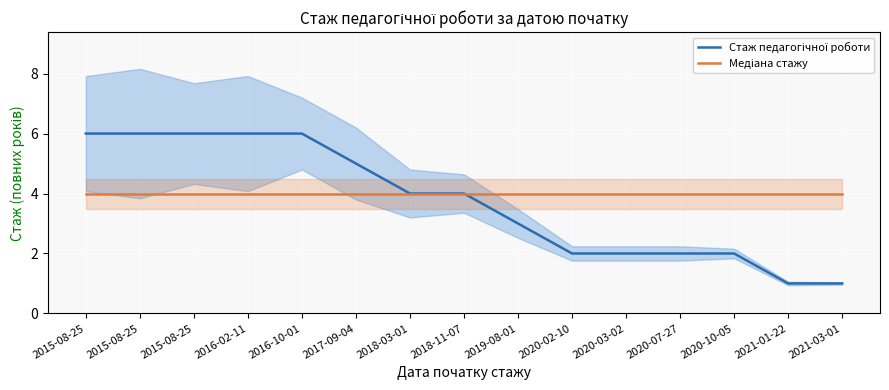

What is the label of the 13th point from the left?

2020-10-05